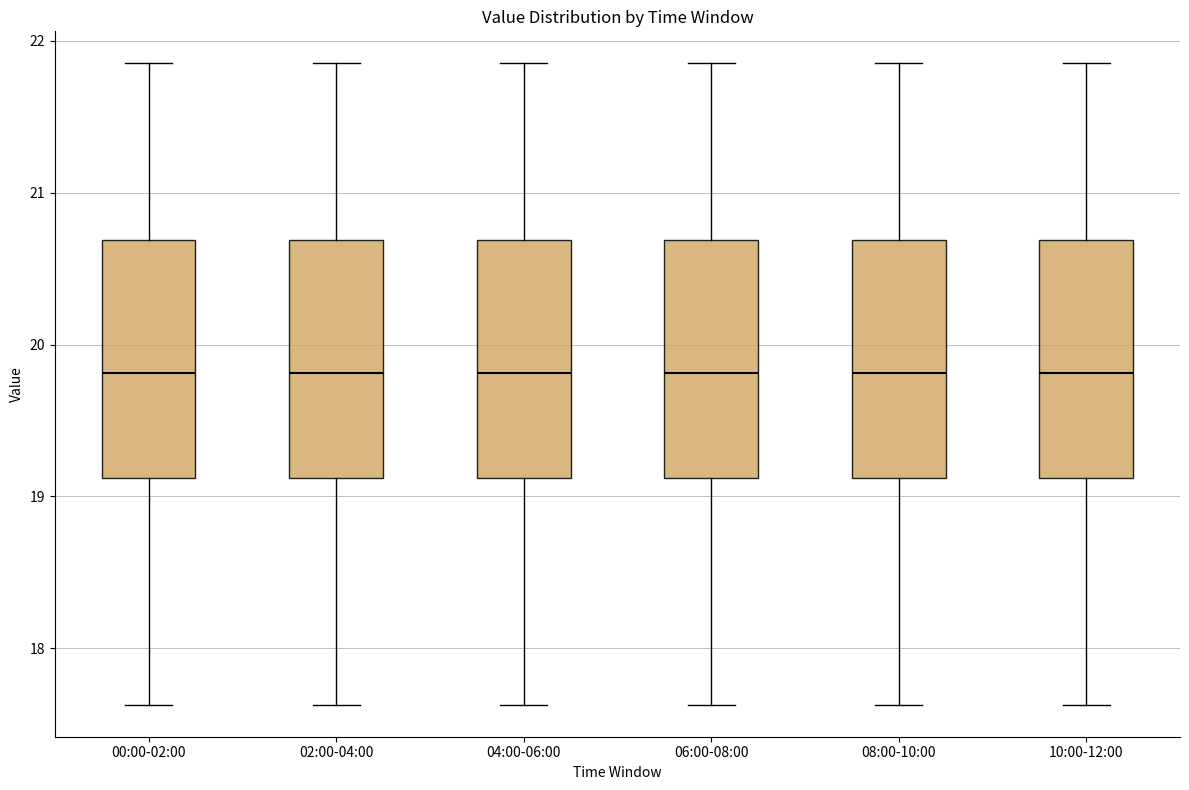

Reading left to right, transcribe this box plot: for each box, give where its median line is, the range the box spans, and where its two whiskers end, as read against the y-axis. The values are not printed on the chart, so give them approximately, as read against the axis.

00:00-02:00: median 19.8, box 19.1 to 20.7, whiskers 17.6 to 21.9
02:00-04:00: median 19.8, box 19.1 to 20.7, whiskers 17.6 to 21.9
04:00-06:00: median 19.8, box 19.1 to 20.7, whiskers 17.6 to 21.9
06:00-08:00: median 19.8, box 19.1 to 20.7, whiskers 17.6 to 21.9
08:00-10:00: median 19.8, box 19.1 to 20.7, whiskers 17.6 to 21.9
10:00-12:00: median 19.8, box 19.1 to 20.7, whiskers 17.6 to 21.9